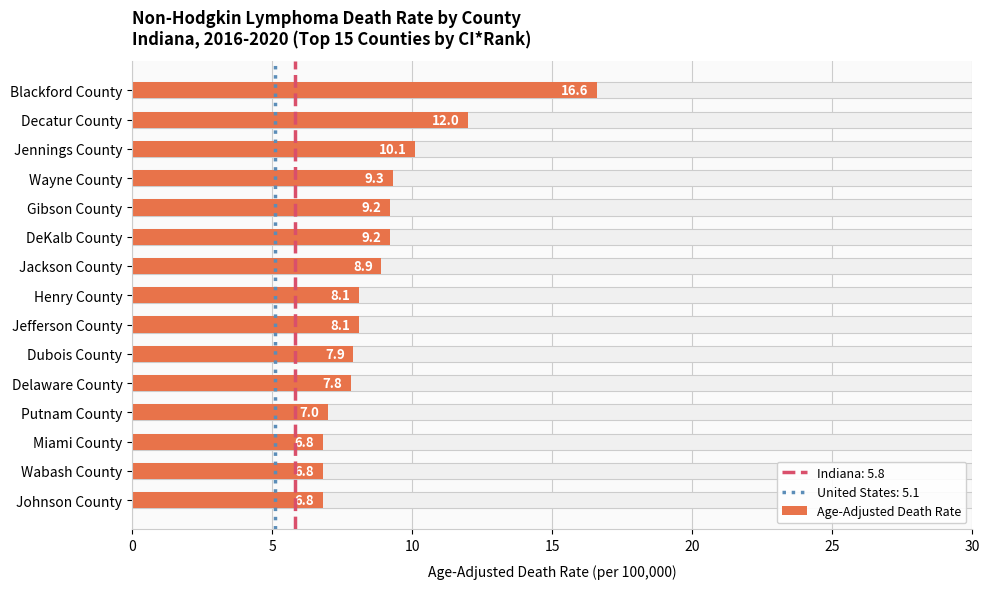

What is the value of the 4th bar from the left?

9.3